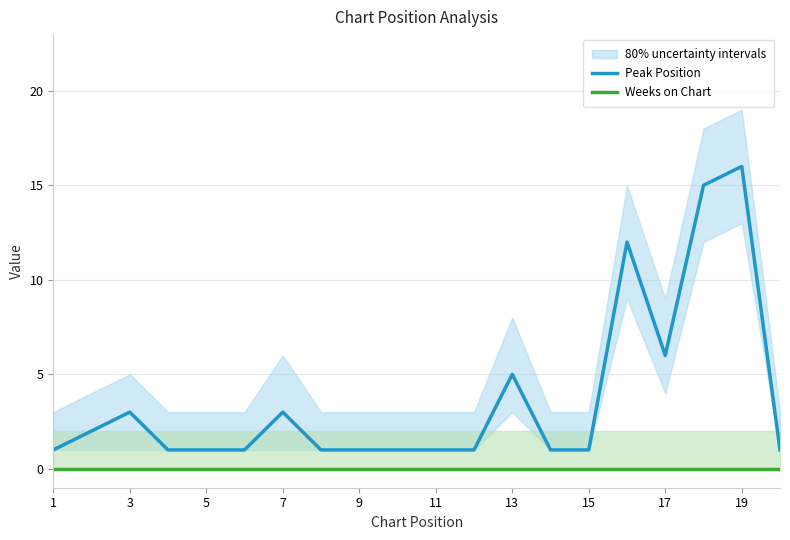

At how many categories does at least one series exceed 0?

20